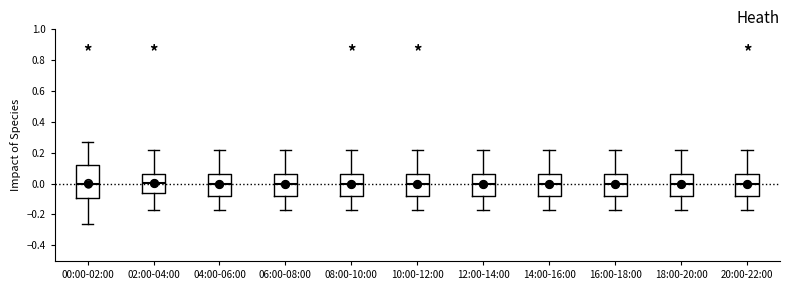

Comparing the boxes themselves (not the whiskers), which one is the tallest?

00:00-02:00